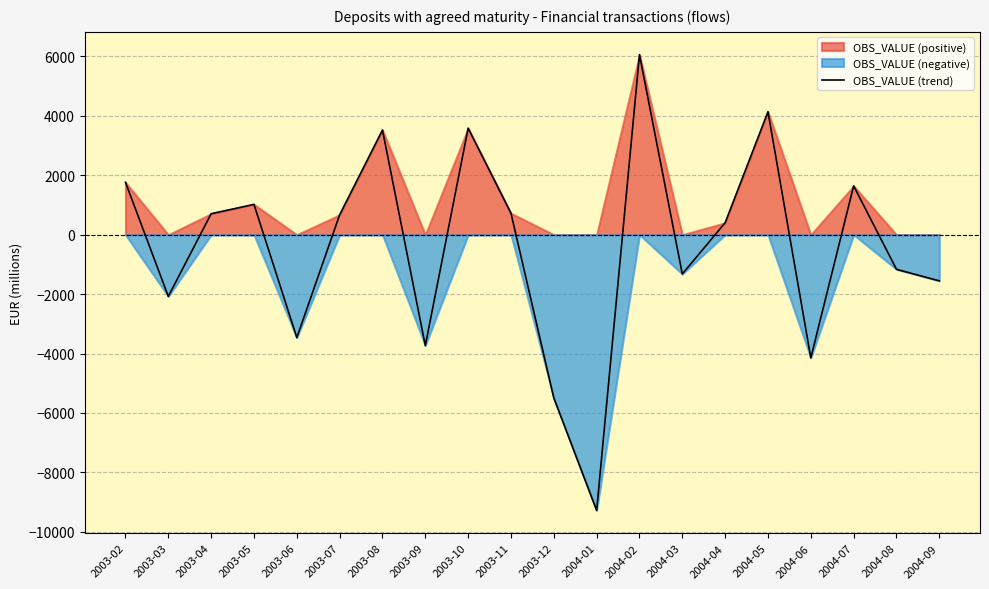

Reading right to left, extract all data points from this chart.

-1553.1	-1165.3	1643.2	-4145.9	4138.4	400.8	-1321.8	6059.9	-9279.3	-5495.0	722.6	3584.5	-3731.2	3522.6	668.1	-3463.2	1020.6	706.3	-2076.3	1763.4